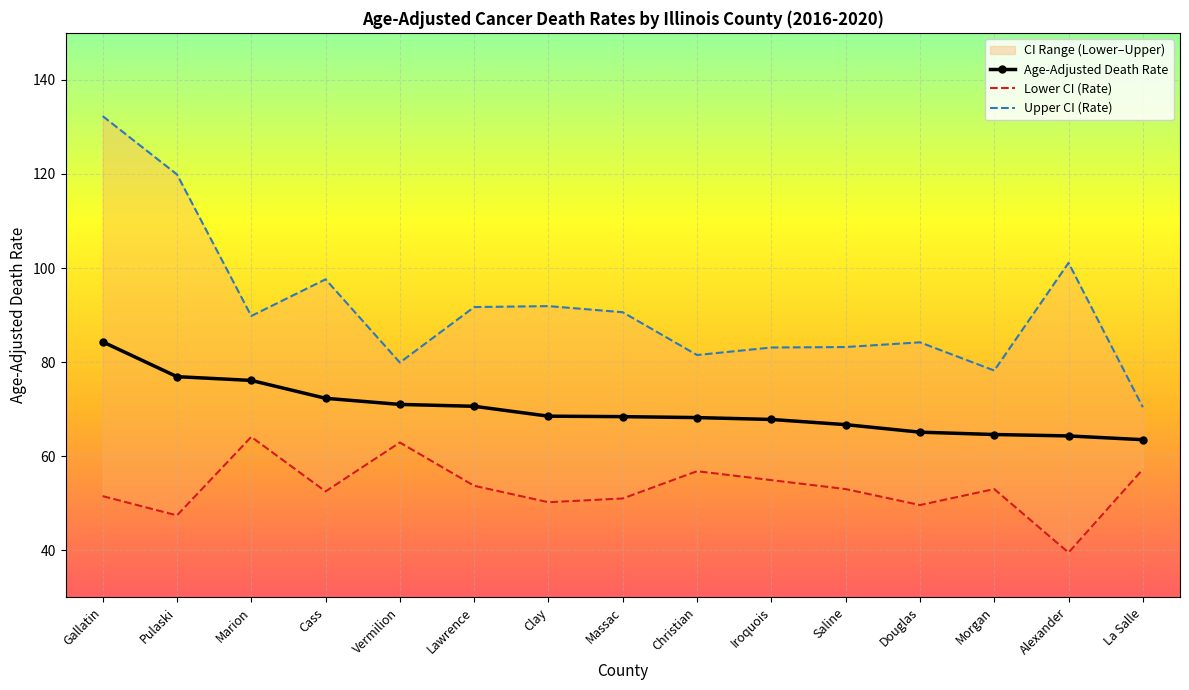

True or false: Upper CI (Rate) has more than 0 interior local peaks.

True